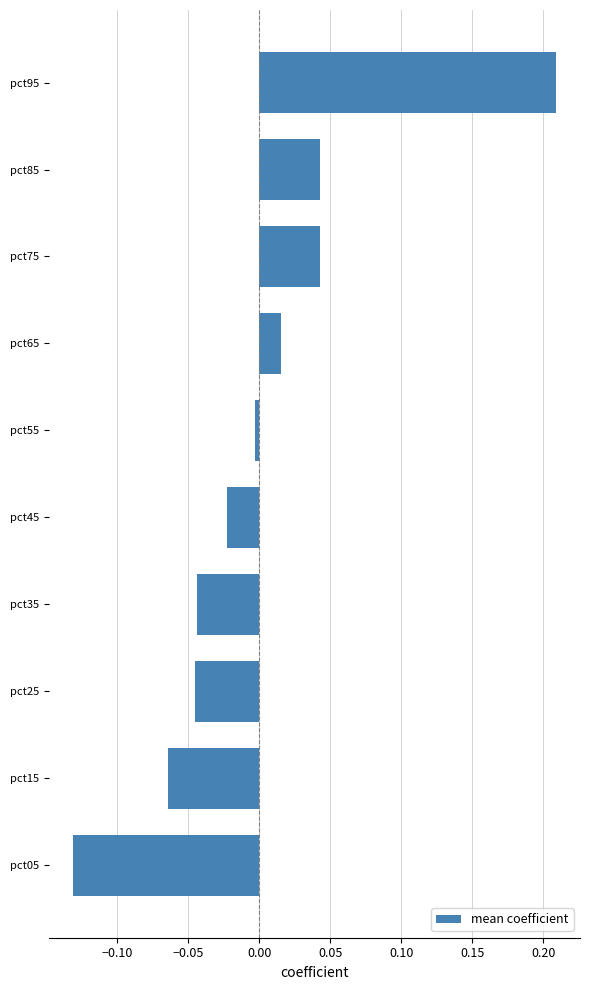

The chart shows a value of -0.0 at pct15. True or false?

False